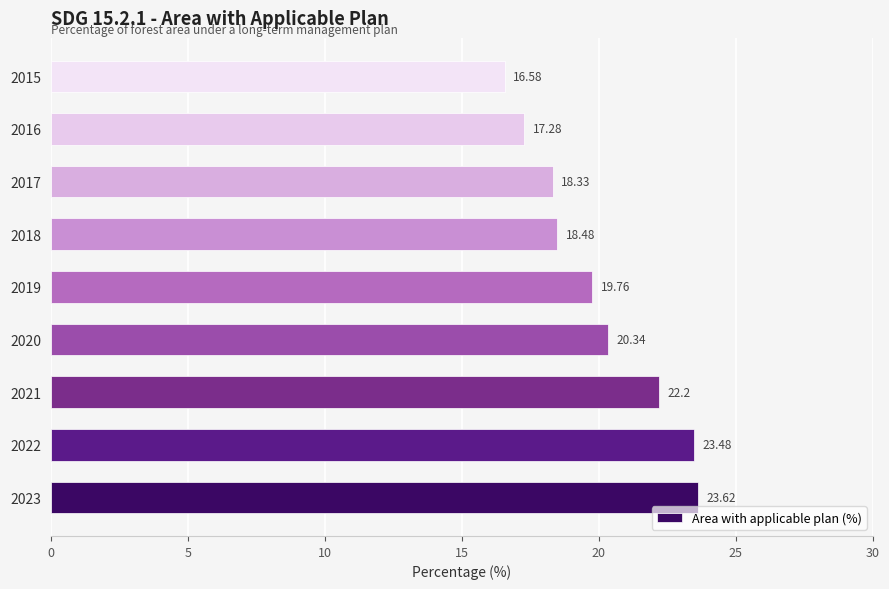

Rank the categories by value from lowest to highest.

2015, 2016, 2017, 2018, 2019, 2020, 2021, 2022, 2023